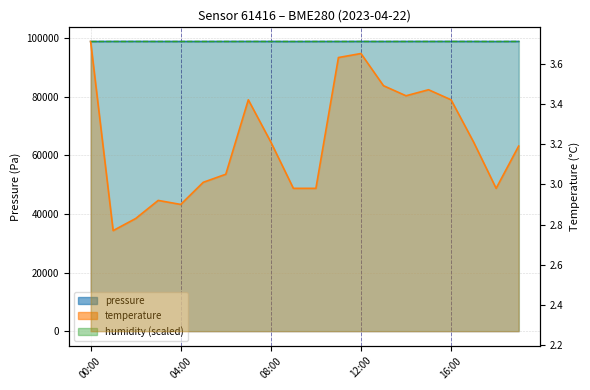

True or false: temperature and pressure intersect in this chart.

False